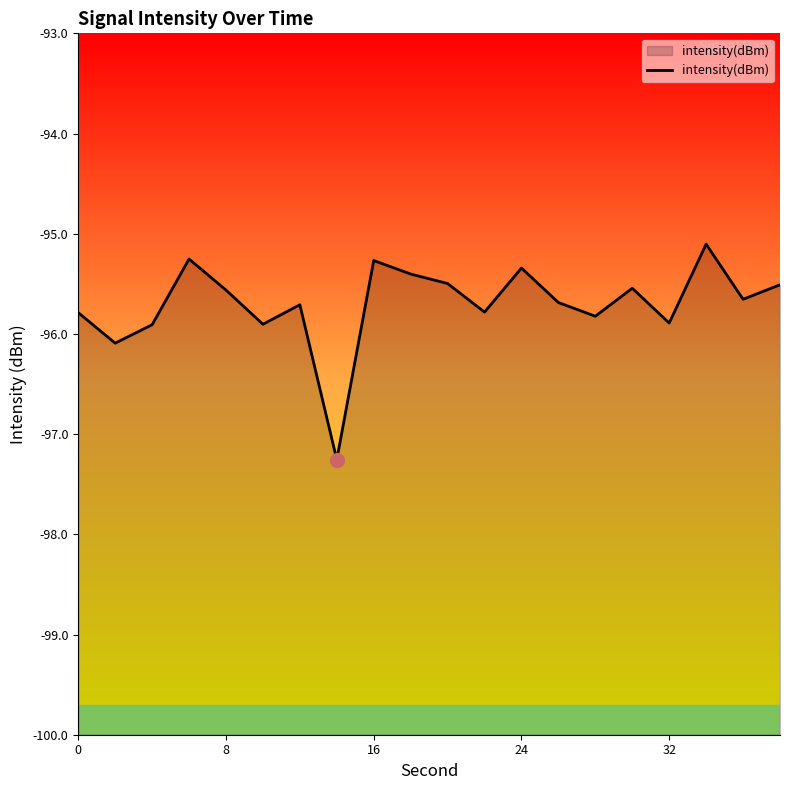

What is the smallest value displayed?

-97.3